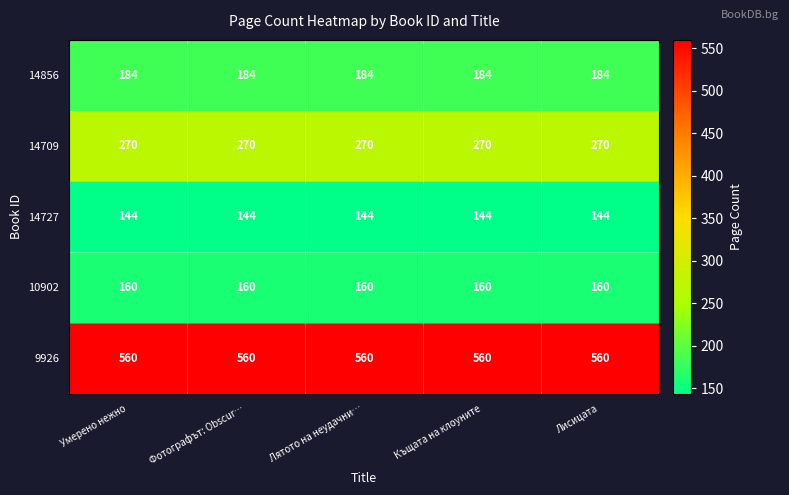

What is the maximum value shown in the chart?

560